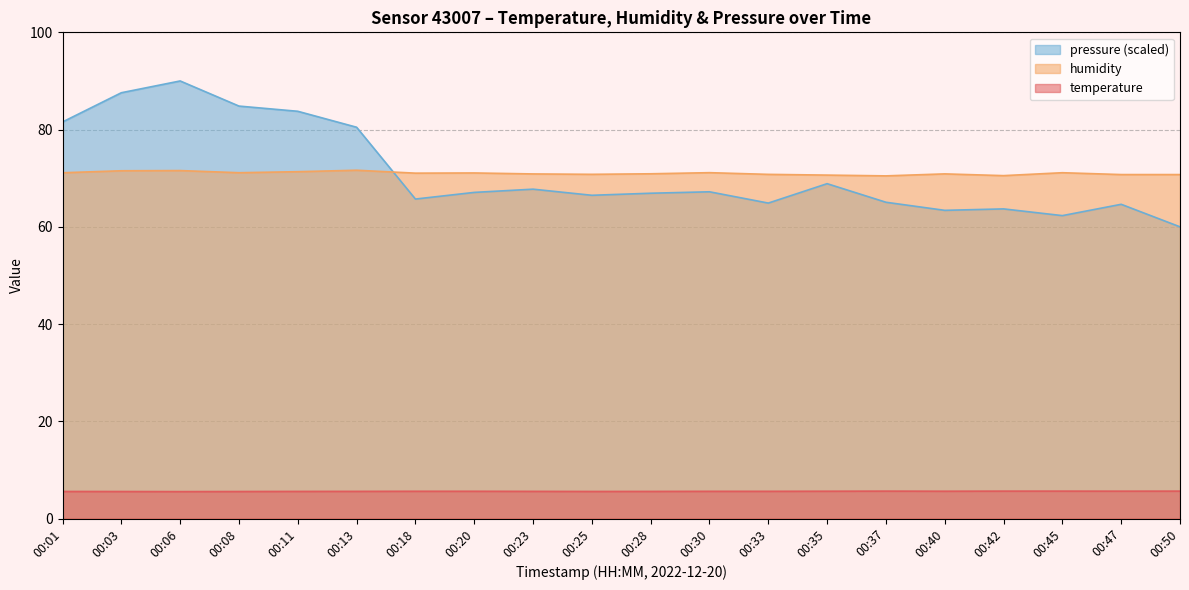

How many categories are shown in the chart?

20